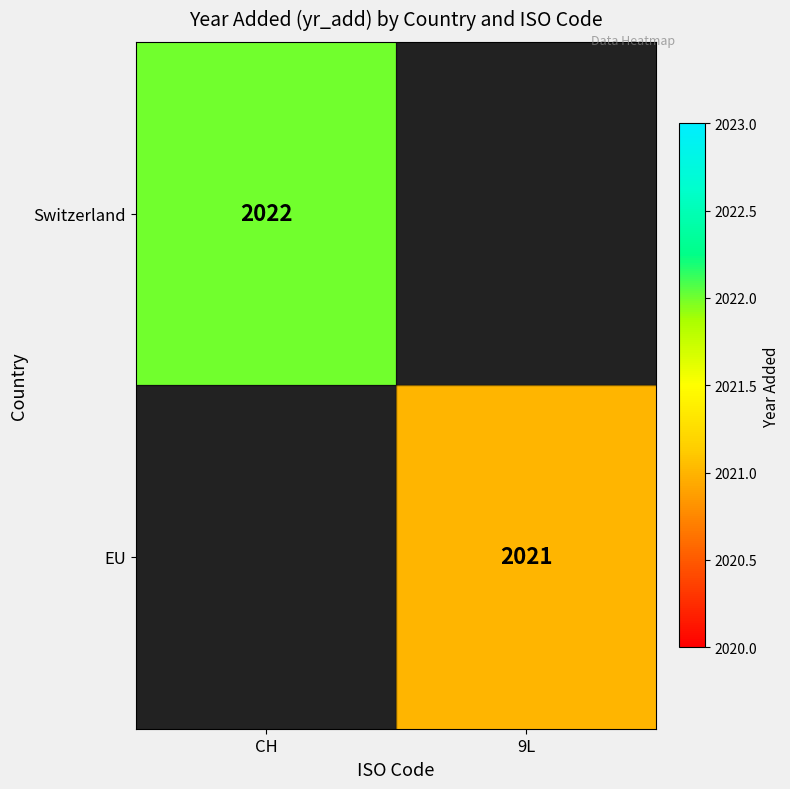

The EU series shows 978 at 9L. True or false?

False